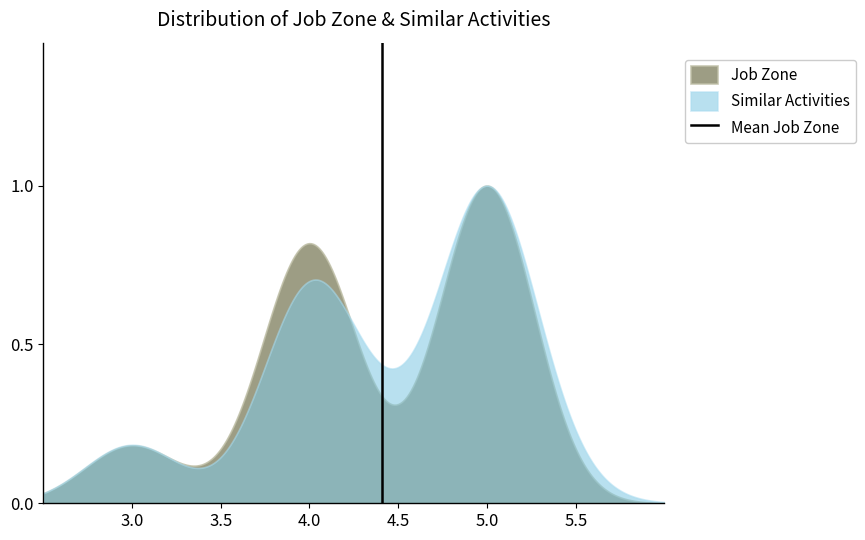

Does the chart have visible grid lines?

No